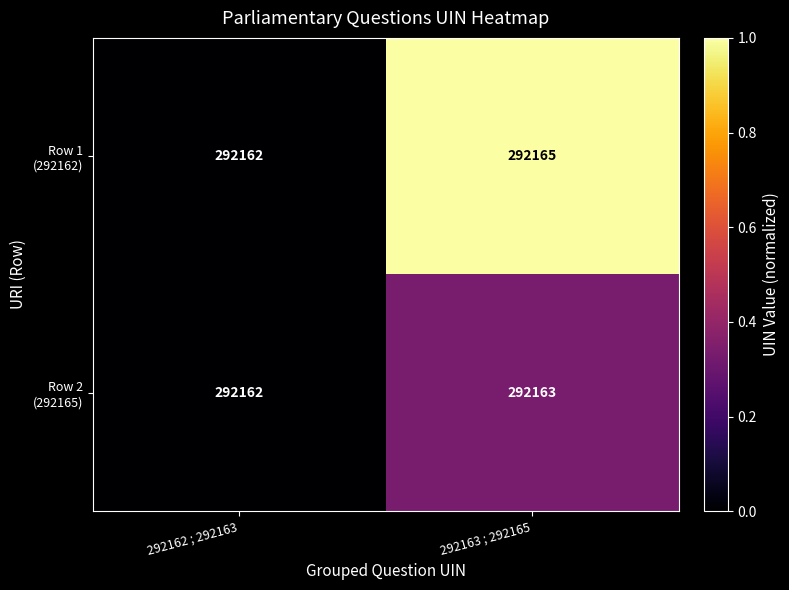

How many data points does each series have?

2